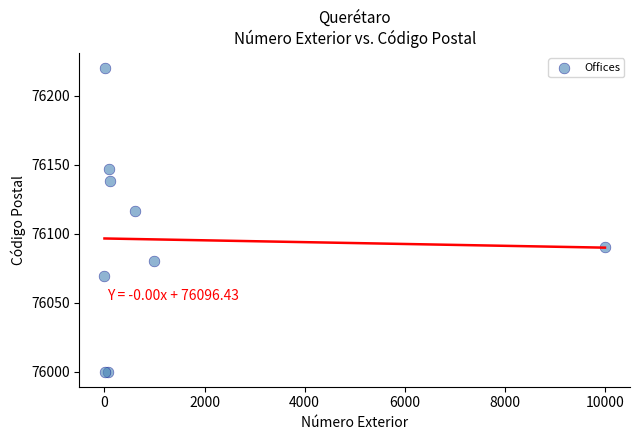

What Y value in the scatter plot is closest to 76110?

76116